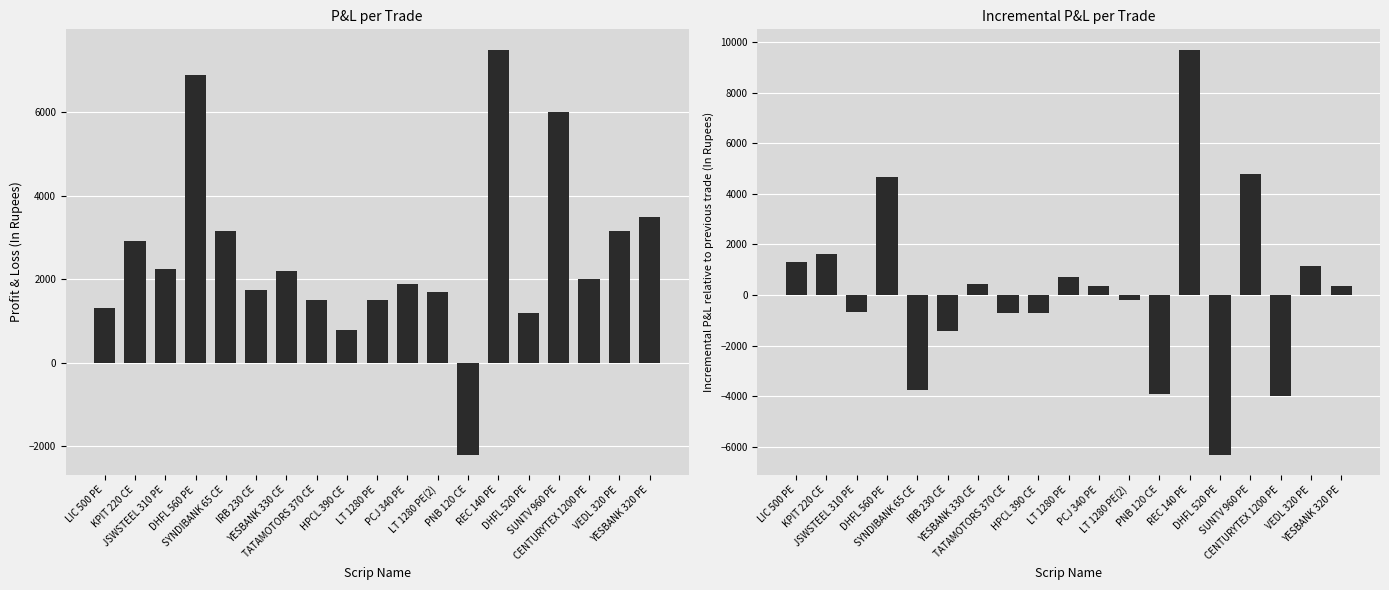

What is the difference between the Incremental P&L values at REC 140 PE and JSWSTEEL 310 PE?

10375.0